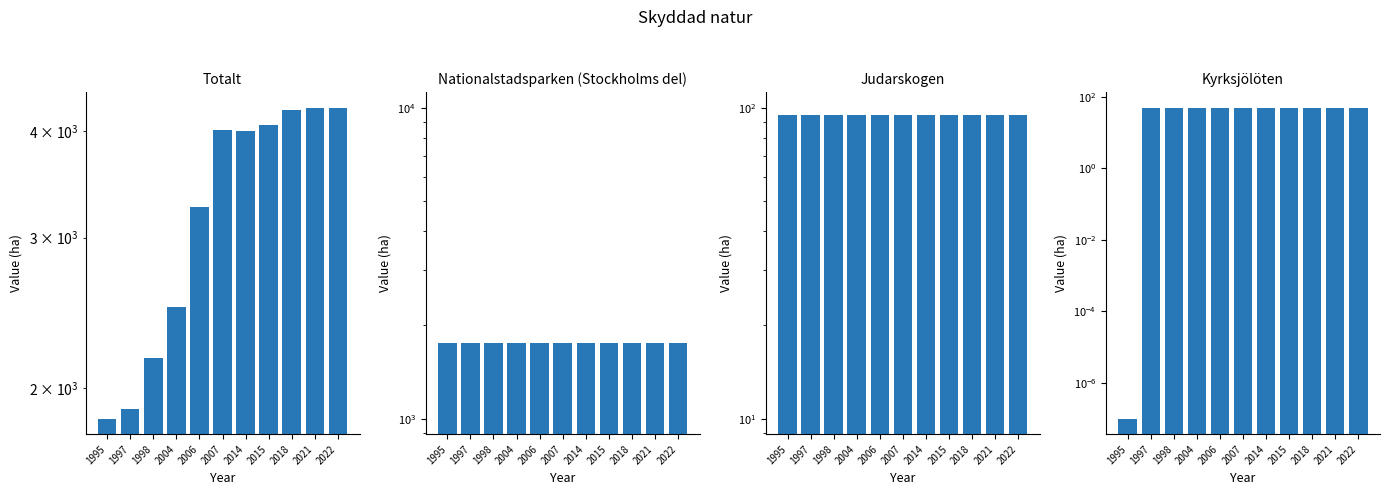

Reading left to right, list all the values displayed in this chart.

Totalt: 1840.0	1890.0	2170.0	2490.0	3256.0	4016.0	4006.0	4071.0	4231.0	4262.0	4262.0
Nationalstadsparken (Stockholms del): 1745.0	1745.0	1745.0	1745.0	1745.0	1745.0	1745.0	1745.0	1745.0	1745.0	1745.0
Judarskogen: 95.0	95.0	95.0	95.0	95.0	95.0	95.0	95.0	95.0	95.0	95.0
Kyrksjölöten: 0.0	50.0	50.0	50.0	50.0	50.0	50.0	50.0	50.0	50.0	50.0